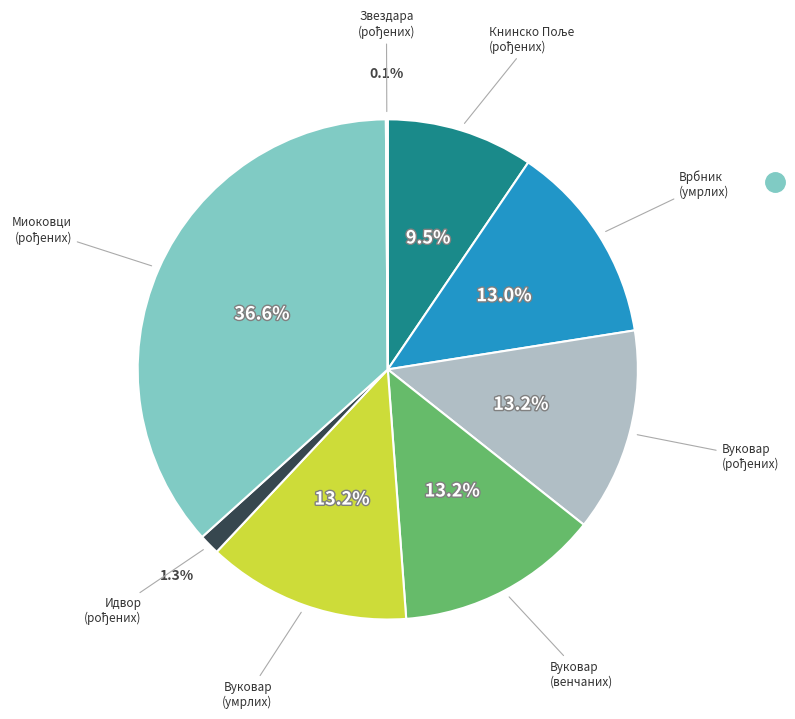

Is there a majority slice in this chart?

No